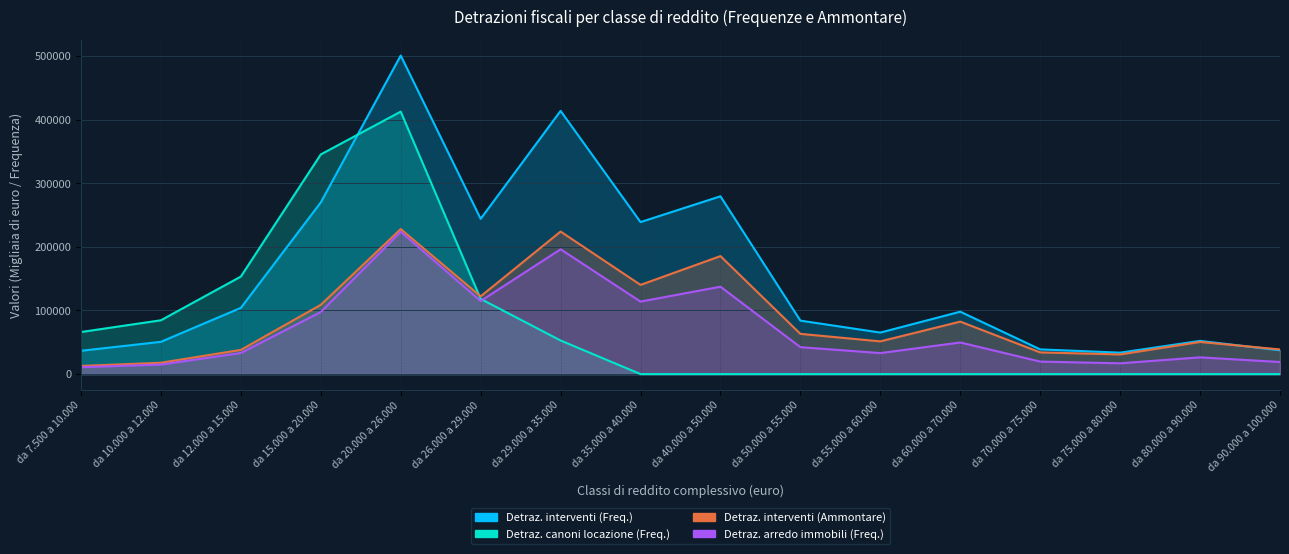

What is the spread (max minus min) of values at da 35.000 a 40.000?

239022